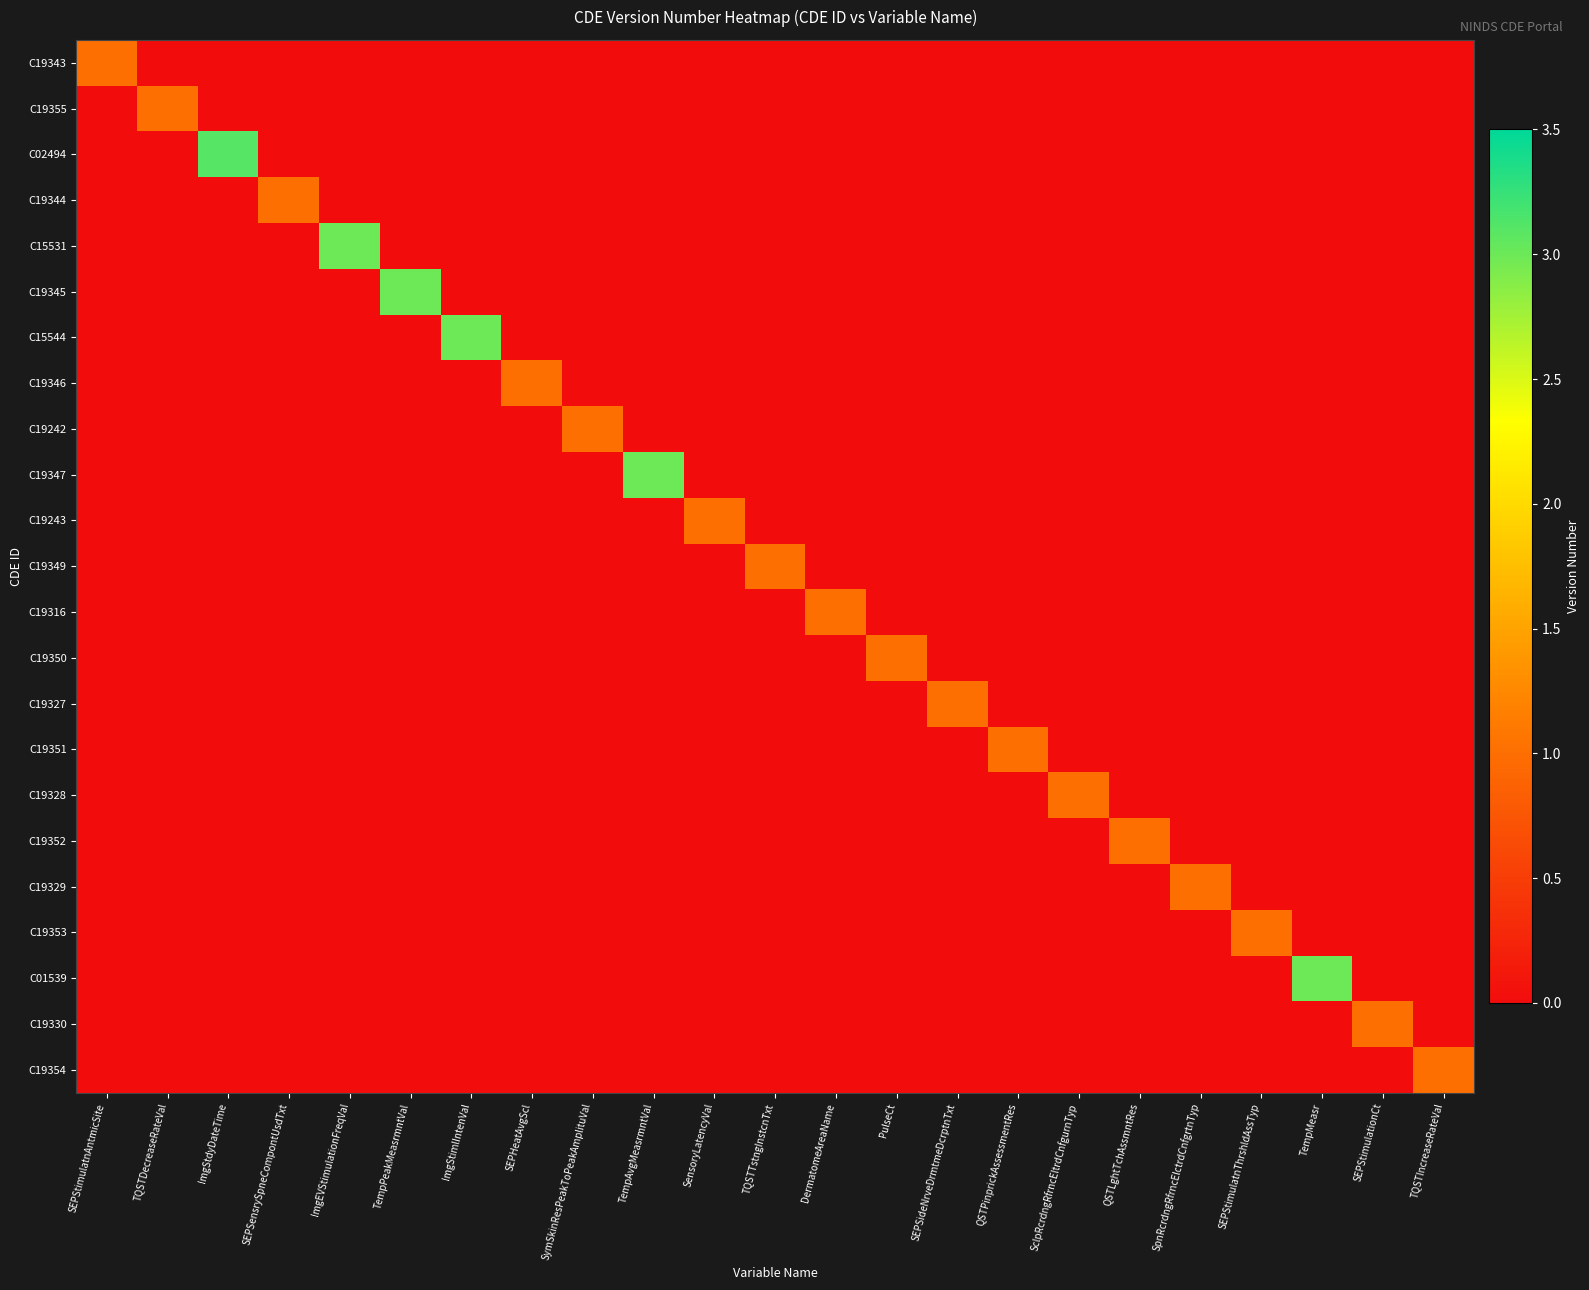

Reading left to right, transcribe all the data shown in this chart.

C19343: SEPStimulatnAntmicSite=1.0	TQSTDecreaseRateVal=0.0	ImgStdyDateTime=0.0	SEPSensrySpneCompontUsdTxt=0.0	ImgEVStimulationFreqVal=0.0	TempPeakMeasrmntVal=0.0	ImgStimlIntenVal=0.0	SEPHeatAvgScl=0.0	SymSkinResPeakToPeakAmplituVal=0.0	TempAvgMeasrmntVal=0.0	SensoryLatencyVal=0.0	TQSTTstngInstcnTxt=0.0	DermatomeAreaName=0.0	PulseCt=0.0	SEPSideNrveDrmtmeDcrptnTxt=0.0	QSTPinprickAssessmentRes=0.0	SclpRcrdngRfrncEltrdCnfgurnTyp=0.0	QSTLghtTchAssmntRes=0.0	SpnRcrdngRfrncElctrdCnfgrtnTyp=0.0	SEPStimulatnThrshldAssTyp=0.0	TempMeasr=0.0	SEPStimulationCt=0.0	TQSTIncreaseRateVal=0.0
C19355: SEPStimulatnAntmicSite=0.0	TQSTDecreaseRateVal=1.0	ImgStdyDateTime=0.0	SEPSensrySpneCompontUsdTxt=0.0	ImgEVStimulationFreqVal=0.0	TempPeakMeasrmntVal=0.0	ImgStimlIntenVal=0.0	SEPHeatAvgScl=0.0	SymSkinResPeakToPeakAmplituVal=0.0	TempAvgMeasrmntVal=0.0	SensoryLatencyVal=0.0	TQSTTstngInstcnTxt=0.0	DermatomeAreaName=0.0	PulseCt=0.0	SEPSideNrveDrmtmeDcrptnTxt=0.0	QSTPinprickAssessmentRes=0.0	SclpRcrdngRfrncEltrdCnfgurnTyp=0.0	QSTLghtTchAssmntRes=0.0	SpnRcrdngRfrncElctrdCnfgrtnTyp=0.0	SEPStimulatnThrshldAssTyp=0.0	TempMeasr=0.0	SEPStimulationCt=0.0	TQSTIncreaseRateVal=0.0
C02494: SEPStimulatnAntmicSite=0.0	TQSTDecreaseRateVal=0.0	ImgStdyDateTime=3.1	SEPSensrySpneCompontUsdTxt=0.0	ImgEVStimulationFreqVal=0.0	TempPeakMeasrmntVal=0.0	ImgStimlIntenVal=0.0	SEPHeatAvgScl=0.0	SymSkinResPeakToPeakAmplituVal=0.0	TempAvgMeasrmntVal=0.0	SensoryLatencyVal=0.0	TQSTTstngInstcnTxt=0.0	DermatomeAreaName=0.0	PulseCt=0.0	SEPSideNrveDrmtmeDcrptnTxt=0.0	QSTPinprickAssessmentRes=0.0	SclpRcrdngRfrncEltrdCnfgurnTyp=0.0	QSTLghtTchAssmntRes=0.0	SpnRcrdngRfrncElctrdCnfgrtnTyp=0.0	SEPStimulatnThrshldAssTyp=0.0	TempMeasr=0.0	SEPStimulationCt=0.0	TQSTIncreaseRateVal=0.0
C19344: SEPStimulatnAntmicSite=0.0	TQSTDecreaseRateVal=0.0	ImgStdyDateTime=0.0	SEPSensrySpneCompontUsdTxt=1.0	ImgEVStimulationFreqVal=0.0	TempPeakMeasrmntVal=0.0	ImgStimlIntenVal=0.0	SEPHeatAvgScl=0.0	SymSkinResPeakToPeakAmplituVal=0.0	TempAvgMeasrmntVal=0.0	SensoryLatencyVal=0.0	TQSTTstngInstcnTxt=0.0	DermatomeAreaName=0.0	PulseCt=0.0	SEPSideNrveDrmtmeDcrptnTxt=0.0	QSTPinprickAssessmentRes=0.0	SclpRcrdngRfrncEltrdCnfgurnTyp=0.0	QSTLghtTchAssmntRes=0.0	SpnRcrdngRfrncElctrdCnfgrtnTyp=0.0	SEPStimulatnThrshldAssTyp=0.0	TempMeasr=0.0	SEPStimulationCt=0.0	TQSTIncreaseRateVal=0.0
C15531: SEPStimulatnAntmicSite=0.0	TQSTDecreaseRateVal=0.0	ImgStdyDateTime=0.0	SEPSensrySpneCompontUsdTxt=0.0	ImgEVStimulationFreqVal=3.0	TempPeakMeasrmntVal=0.0	ImgStimlIntenVal=0.0	SEPHeatAvgScl=0.0	SymSkinResPeakToPeakAmplituVal=0.0	TempAvgMeasrmntVal=0.0	SensoryLatencyVal=0.0	TQSTTstngInstcnTxt=0.0	DermatomeAreaName=0.0	PulseCt=0.0	SEPSideNrveDrmtmeDcrptnTxt=0.0	QSTPinprickAssessmentRes=0.0	SclpRcrdngRfrncEltrdCnfgurnTyp=0.0	QSTLghtTchAssmntRes=0.0	SpnRcrdngRfrncElctrdCnfgrtnTyp=0.0	SEPStimulatnThrshldAssTyp=0.0	TempMeasr=0.0	SEPStimulationCt=0.0	TQSTIncreaseRateVal=0.0
C19345: SEPStimulatnAntmicSite=0.0	TQSTDecreaseRateVal=0.0	ImgStdyDateTime=0.0	SEPSensrySpneCompontUsdTxt=0.0	ImgEVStimulationFreqVal=0.0	TempPeakMeasrmntVal=3.0	ImgStimlIntenVal=0.0	SEPHeatAvgScl=0.0	SymSkinResPeakToPeakAmplituVal=0.0	TempAvgMeasrmntVal=0.0	SensoryLatencyVal=0.0	TQSTTstngInstcnTxt=0.0	DermatomeAreaName=0.0	PulseCt=0.0	SEPSideNrveDrmtmeDcrptnTxt=0.0	QSTPinprickAssessmentRes=0.0	SclpRcrdngRfrncEltrdCnfgurnTyp=0.0	QSTLghtTchAssmntRes=0.0	SpnRcrdngRfrncElctrdCnfgrtnTyp=0.0	SEPStimulatnThrshldAssTyp=0.0	TempMeasr=0.0	SEPStimulationCt=0.0	TQSTIncreaseRateVal=0.0
C15544: SEPStimulatnAntmicSite=0.0	TQSTDecreaseRateVal=0.0	ImgStdyDateTime=0.0	SEPSensrySpneCompontUsdTxt=0.0	ImgEVStimulationFreqVal=0.0	TempPeakMeasrmntVal=0.0	ImgStimlIntenVal=3.0	SEPHeatAvgScl=0.0	SymSkinResPeakToPeakAmplituVal=0.0	TempAvgMeasrmntVal=0.0	SensoryLatencyVal=0.0	TQSTTstngInstcnTxt=0.0	DermatomeAreaName=0.0	PulseCt=0.0	SEPSideNrveDrmtmeDcrptnTxt=0.0	QSTPinprickAssessmentRes=0.0	SclpRcrdngRfrncEltrdCnfgurnTyp=0.0	QSTLghtTchAssmntRes=0.0	SpnRcrdngRfrncElctrdCnfgrtnTyp=0.0	SEPStimulatnThrshldAssTyp=0.0	TempMeasr=0.0	SEPStimulationCt=0.0	TQSTIncreaseRateVal=0.0
C19346: SEPStimulatnAntmicSite=0.0	TQSTDecreaseRateVal=0.0	ImgStdyDateTime=0.0	SEPSensrySpneCompontUsdTxt=0.0	ImgEVStimulationFreqVal=0.0	TempPeakMeasrmntVal=0.0	ImgStimlIntenVal=0.0	SEPHeatAvgScl=1.0	SymSkinResPeakToPeakAmplituVal=0.0	TempAvgMeasrmntVal=0.0	SensoryLatencyVal=0.0	TQSTTstngInstcnTxt=0.0	DermatomeAreaName=0.0	PulseCt=0.0	SEPSideNrveDrmtmeDcrptnTxt=0.0	QSTPinprickAssessmentRes=0.0	SclpRcrdngRfrncEltrdCnfgurnTyp=0.0	QSTLghtTchAssmntRes=0.0	SpnRcrdngRfrncElctrdCnfgrtnTyp=0.0	SEPStimulatnThrshldAssTyp=0.0	TempMeasr=0.0	SEPStimulationCt=0.0	TQSTIncreaseRateVal=0.0
C19242: SEPStimulatnAntmicSite=0.0	TQSTDecreaseRateVal=0.0	ImgStdyDateTime=0.0	SEPSensrySpneCompontUsdTxt=0.0	ImgEVStimulationFreqVal=0.0	TempPeakMeasrmntVal=0.0	ImgStimlIntenVal=0.0	SEPHeatAvgScl=0.0	SymSkinResPeakToPeakAmplituVal=1.0	TempAvgMeasrmntVal=0.0	SensoryLatencyVal=0.0	TQSTTstngInstcnTxt=0.0	DermatomeAreaName=0.0	PulseCt=0.0	SEPSideNrveDrmtmeDcrptnTxt=0.0	QSTPinprickAssessmentRes=0.0	SclpRcrdngRfrncEltrdCnfgurnTyp=0.0	QSTLghtTchAssmntRes=0.0	SpnRcrdngRfrncElctrdCnfgrtnTyp=0.0	SEPStimulatnThrshldAssTyp=0.0	TempMeasr=0.0	SEPStimulationCt=0.0	TQSTIncreaseRateVal=0.0
C19347: SEPStimulatnAntmicSite=0.0	TQSTDecreaseRateVal=0.0	ImgStdyDateTime=0.0	SEPSensrySpneCompontUsdTxt=0.0	ImgEVStimulationFreqVal=0.0	TempPeakMeasrmntVal=0.0	ImgStimlIntenVal=0.0	SEPHeatAvgScl=0.0	SymSkinResPeakToPeakAmplituVal=0.0	TempAvgMeasrmntVal=3.0	SensoryLatencyVal=0.0	TQSTTstngInstcnTxt=0.0	DermatomeAreaName=0.0	PulseCt=0.0	SEPSideNrveDrmtmeDcrptnTxt=0.0	QSTPinprickAssessmentRes=0.0	SclpRcrdngRfrncEltrdCnfgurnTyp=0.0	QSTLghtTchAssmntRes=0.0	SpnRcrdngRfrncElctrdCnfgrtnTyp=0.0	SEPStimulatnThrshldAssTyp=0.0	TempMeasr=0.0	SEPStimulationCt=0.0	TQSTIncreaseRateVal=0.0
C19243: SEPStimulatnAntmicSite=0.0	TQSTDecreaseRateVal=0.0	ImgStdyDateTime=0.0	SEPSensrySpneCompontUsdTxt=0.0	ImgEVStimulationFreqVal=0.0	TempPeakMeasrmntVal=0.0	ImgStimlIntenVal=0.0	SEPHeatAvgScl=0.0	SymSkinResPeakToPeakAmplituVal=0.0	TempAvgMeasrmntVal=0.0	SensoryLatencyVal=1.0	TQSTTstngInstcnTxt=0.0	DermatomeAreaName=0.0	PulseCt=0.0	SEPSideNrveDrmtmeDcrptnTxt=0.0	QSTPinprickAssessmentRes=0.0	SclpRcrdngRfrncEltrdCnfgurnTyp=0.0	QSTLghtTchAssmntRes=0.0	SpnRcrdngRfrncElctrdCnfgrtnTyp=0.0	SEPStimulatnThrshldAssTyp=0.0	TempMeasr=0.0	SEPStimulationCt=0.0	TQSTIncreaseRateVal=0.0
C19349: SEPStimulatnAntmicSite=0.0	TQSTDecreaseRateVal=0.0	ImgStdyDateTime=0.0	SEPSensrySpneCompontUsdTxt=0.0	ImgEVStimulationFreqVal=0.0	TempPeakMeasrmntVal=0.0	ImgStimlIntenVal=0.0	SEPHeatAvgScl=0.0	SymSkinResPeakToPeakAmplituVal=0.0	TempAvgMeasrmntVal=0.0	SensoryLatencyVal=0.0	TQSTTstngInstcnTxt=1.0	DermatomeAreaName=0.0	PulseCt=0.0	SEPSideNrveDrmtmeDcrptnTxt=0.0	QSTPinprickAssessmentRes=0.0	SclpRcrdngRfrncEltrdCnfgurnTyp=0.0	QSTLghtTchAssmntRes=0.0	SpnRcrdngRfrncElctrdCnfgrtnTyp=0.0	SEPStimulatnThrshldAssTyp=0.0	TempMeasr=0.0	SEPStimulationCt=0.0	TQSTIncreaseRateVal=0.0
C19316: SEPStimulatnAntmicSite=0.0	TQSTDecreaseRateVal=0.0	ImgStdyDateTime=0.0	SEPSensrySpneCompontUsdTxt=0.0	ImgEVStimulationFreqVal=0.0	TempPeakMeasrmntVal=0.0	ImgStimlIntenVal=0.0	SEPHeatAvgScl=0.0	SymSkinResPeakToPeakAmplituVal=0.0	TempAvgMeasrmntVal=0.0	SensoryLatencyVal=0.0	TQSTTstngInstcnTxt=0.0	DermatomeAreaName=1.0	PulseCt=0.0	SEPSideNrveDrmtmeDcrptnTxt=0.0	QSTPinprickAssessmentRes=0.0	SclpRcrdngRfrncEltrdCnfgurnTyp=0.0	QSTLghtTchAssmntRes=0.0	SpnRcrdngRfrncElctrdCnfgrtnTyp=0.0	SEPStimulatnThrshldAssTyp=0.0	TempMeasr=0.0	SEPStimulationCt=0.0	TQSTIncreaseRateVal=0.0
C19350: SEPStimulatnAntmicSite=0.0	TQSTDecreaseRateVal=0.0	ImgStdyDateTime=0.0	SEPSensrySpneCompontUsdTxt=0.0	ImgEVStimulationFreqVal=0.0	TempPeakMeasrmntVal=0.0	ImgStimlIntenVal=0.0	SEPHeatAvgScl=0.0	SymSkinResPeakToPeakAmplituVal=0.0	TempAvgMeasrmntVal=0.0	SensoryLatencyVal=0.0	TQSTTstngInstcnTxt=0.0	DermatomeAreaName=0.0	PulseCt=1.0	SEPSideNrveDrmtmeDcrptnTxt=0.0	QSTPinprickAssessmentRes=0.0	SclpRcrdngRfrncEltrdCnfgurnTyp=0.0	QSTLghtTchAssmntRes=0.0	SpnRcrdngRfrncElctrdCnfgrtnTyp=0.0	SEPStimulatnThrshldAssTyp=0.0	TempMeasr=0.0	SEPStimulationCt=0.0	TQSTIncreaseRateVal=0.0
C19327: SEPStimulatnAntmicSite=0.0	TQSTDecreaseRateVal=0.0	ImgStdyDateTime=0.0	SEPSensrySpneCompontUsdTxt=0.0	ImgEVStimulationFreqVal=0.0	TempPeakMeasrmntVal=0.0	ImgStimlIntenVal=0.0	SEPHeatAvgScl=0.0	SymSkinResPeakToPeakAmplituVal=0.0	TempAvgMeasrmntVal=0.0	SensoryLatencyVal=0.0	TQSTTstngInstcnTxt=0.0	DermatomeAreaName=0.0	PulseCt=0.0	SEPSideNrveDrmtmeDcrptnTxt=1.0	QSTPinprickAssessmentRes=0.0	SclpRcrdngRfrncEltrdCnfgurnTyp=0.0	QSTLghtTchAssmntRes=0.0	SpnRcrdngRfrncElctrdCnfgrtnTyp=0.0	SEPStimulatnThrshldAssTyp=0.0	TempMeasr=0.0	SEPStimulationCt=0.0	TQSTIncreaseRateVal=0.0
C19351: SEPStimulatnAntmicSite=0.0	TQSTDecreaseRateVal=0.0	ImgStdyDateTime=0.0	SEPSensrySpneCompontUsdTxt=0.0	ImgEVStimulationFreqVal=0.0	TempPeakMeasrmntVal=0.0	ImgStimlIntenVal=0.0	SEPHeatAvgScl=0.0	SymSkinResPeakToPeakAmplituVal=0.0	TempAvgMeasrmntVal=0.0	SensoryLatencyVal=0.0	TQSTTstngInstcnTxt=0.0	DermatomeAreaName=0.0	PulseCt=0.0	SEPSideNrveDrmtmeDcrptnTxt=0.0	QSTPinprickAssessmentRes=1.0	SclpRcrdngRfrncEltrdCnfgurnTyp=0.0	QSTLghtTchAssmntRes=0.0	SpnRcrdngRfrncElctrdCnfgrtnTyp=0.0	SEPStimulatnThrshldAssTyp=0.0	TempMeasr=0.0	SEPStimulationCt=0.0	TQSTIncreaseRateVal=0.0
C19328: SEPStimulatnAntmicSite=0.0	TQSTDecreaseRateVal=0.0	ImgStdyDateTime=0.0	SEPSensrySpneCompontUsdTxt=0.0	ImgEVStimulationFreqVal=0.0	TempPeakMeasrmntVal=0.0	ImgStimlIntenVal=0.0	SEPHeatAvgScl=0.0	SymSkinResPeakToPeakAmplituVal=0.0	TempAvgMeasrmntVal=0.0	SensoryLatencyVal=0.0	TQSTTstngInstcnTxt=0.0	DermatomeAreaName=0.0	PulseCt=0.0	SEPSideNrveDrmtmeDcrptnTxt=0.0	QSTPinprickAssessmentRes=0.0	SclpRcrdngRfrncEltrdCnfgurnTyp=1.0	QSTLghtTchAssmntRes=0.0	SpnRcrdngRfrncElctrdCnfgrtnTyp=0.0	SEPStimulatnThrshldAssTyp=0.0	TempMeasr=0.0	SEPStimulationCt=0.0	TQSTIncreaseRateVal=0.0
C19352: SEPStimulatnAntmicSite=0.0	TQSTDecreaseRateVal=0.0	ImgStdyDateTime=0.0	SEPSensrySpneCompontUsdTxt=0.0	ImgEVStimulationFreqVal=0.0	TempPeakMeasrmntVal=0.0	ImgStimlIntenVal=0.0	SEPHeatAvgScl=0.0	SymSkinResPeakToPeakAmplituVal=0.0	TempAvgMeasrmntVal=0.0	SensoryLatencyVal=0.0	TQSTTstngInstcnTxt=0.0	DermatomeAreaName=0.0	PulseCt=0.0	SEPSideNrveDrmtmeDcrptnTxt=0.0	QSTPinprickAssessmentRes=0.0	SclpRcrdngRfrncEltrdCnfgurnTyp=0.0	QSTLghtTchAssmntRes=1.0	SpnRcrdngRfrncElctrdCnfgrtnTyp=0.0	SEPStimulatnThrshldAssTyp=0.0	TempMeasr=0.0	SEPStimulationCt=0.0	TQSTIncreaseRateVal=0.0
C19329: SEPStimulatnAntmicSite=0.0	TQSTDecreaseRateVal=0.0	ImgStdyDateTime=0.0	SEPSensrySpneCompontUsdTxt=0.0	ImgEVStimulationFreqVal=0.0	TempPeakMeasrmntVal=0.0	ImgStimlIntenVal=0.0	SEPHeatAvgScl=0.0	SymSkinResPeakToPeakAmplituVal=0.0	TempAvgMeasrmntVal=0.0	SensoryLatencyVal=0.0	TQSTTstngInstcnTxt=0.0	DermatomeAreaName=0.0	PulseCt=0.0	SEPSideNrveDrmtmeDcrptnTxt=0.0	QSTPinprickAssessmentRes=0.0	SclpRcrdngRfrncEltrdCnfgurnTyp=0.0	QSTLghtTchAssmntRes=0.0	SpnRcrdngRfrncElctrdCnfgrtnTyp=1.0	SEPStimulatnThrshldAssTyp=0.0	TempMeasr=0.0	SEPStimulationCt=0.0	TQSTIncreaseRateVal=0.0
C19353: SEPStimulatnAntmicSite=0.0	TQSTDecreaseRateVal=0.0	ImgStdyDateTime=0.0	SEPSensrySpneCompontUsdTxt=0.0	ImgEVStimulationFreqVal=0.0	TempPeakMeasrmntVal=0.0	ImgStimlIntenVal=0.0	SEPHeatAvgScl=0.0	SymSkinResPeakToPeakAmplituVal=0.0	TempAvgMeasrmntVal=0.0	SensoryLatencyVal=0.0	TQSTTstngInstcnTxt=0.0	DermatomeAreaName=0.0	PulseCt=0.0	SEPSideNrveDrmtmeDcrptnTxt=0.0	QSTPinprickAssessmentRes=0.0	SclpRcrdngRfrncEltrdCnfgurnTyp=0.0	QSTLghtTchAssmntRes=0.0	SpnRcrdngRfrncElctrdCnfgrtnTyp=0.0	SEPStimulatnThrshldAssTyp=1.0	TempMeasr=0.0	SEPStimulationCt=0.0	TQSTIncreaseRateVal=0.0
C01539: SEPStimulatnAntmicSite=0.0	TQSTDecreaseRateVal=0.0	ImgStdyDateTime=0.0	SEPSensrySpneCompontUsdTxt=0.0	ImgEVStimulationFreqVal=0.0	TempPeakMeasrmntVal=0.0	ImgStimlIntenVal=0.0	SEPHeatAvgScl=0.0	SymSkinResPeakToPeakAmplituVal=0.0	TempAvgMeasrmntVal=0.0	SensoryLatencyVal=0.0	TQSTTstngInstcnTxt=0.0	DermatomeAreaName=0.0	PulseCt=0.0	SEPSideNrveDrmtmeDcrptnTxt=0.0	QSTPinprickAssessmentRes=0.0	SclpRcrdngRfrncEltrdCnfgurnTyp=0.0	QSTLghtTchAssmntRes=0.0	SpnRcrdngRfrncElctrdCnfgrtnTyp=0.0	SEPStimulatnThrshldAssTyp=0.0	TempMeasr=3.0	SEPStimulationCt=0.0	TQSTIncreaseRateVal=0.0
C19330: SEPStimulatnAntmicSite=0.0	TQSTDecreaseRateVal=0.0	ImgStdyDateTime=0.0	SEPSensrySpneCompontUsdTxt=0.0	ImgEVStimulationFreqVal=0.0	TempPeakMeasrmntVal=0.0	ImgStimlIntenVal=0.0	SEPHeatAvgScl=0.0	SymSkinResPeakToPeakAmplituVal=0.0	TempAvgMeasrmntVal=0.0	SensoryLatencyVal=0.0	TQSTTstngInstcnTxt=0.0	DermatomeAreaName=0.0	PulseCt=0.0	SEPSideNrveDrmtmeDcrptnTxt=0.0	QSTPinprickAssessmentRes=0.0	SclpRcrdngRfrncEltrdCnfgurnTyp=0.0	QSTLghtTchAssmntRes=0.0	SpnRcrdngRfrncElctrdCnfgrtnTyp=0.0	SEPStimulatnThrshldAssTyp=0.0	TempMeasr=0.0	SEPStimulationCt=1.0	TQSTIncreaseRateVal=0.0
C19354: SEPStimulatnAntmicSite=0.0	TQSTDecreaseRateVal=0.0	ImgStdyDateTime=0.0	SEPSensrySpneCompontUsdTxt=0.0	ImgEVStimulationFreqVal=0.0	TempPeakMeasrmntVal=0.0	ImgStimlIntenVal=0.0	SEPHeatAvgScl=0.0	SymSkinResPeakToPeakAmplituVal=0.0	TempAvgMeasrmntVal=0.0	SensoryLatencyVal=0.0	TQSTTstngInstcnTxt=0.0	DermatomeAreaName=0.0	PulseCt=0.0	SEPSideNrveDrmtmeDcrptnTxt=0.0	QSTPinprickAssessmentRes=0.0	SclpRcrdngRfrncEltrdCnfgurnTyp=0.0	QSTLghtTchAssmntRes=0.0	SpnRcrdngRfrncElctrdCnfgrtnTyp=0.0	SEPStimulatnThrshldAssTyp=0.0	TempMeasr=0.0	SEPStimulationCt=0.0	TQSTIncreaseRateVal=1.0